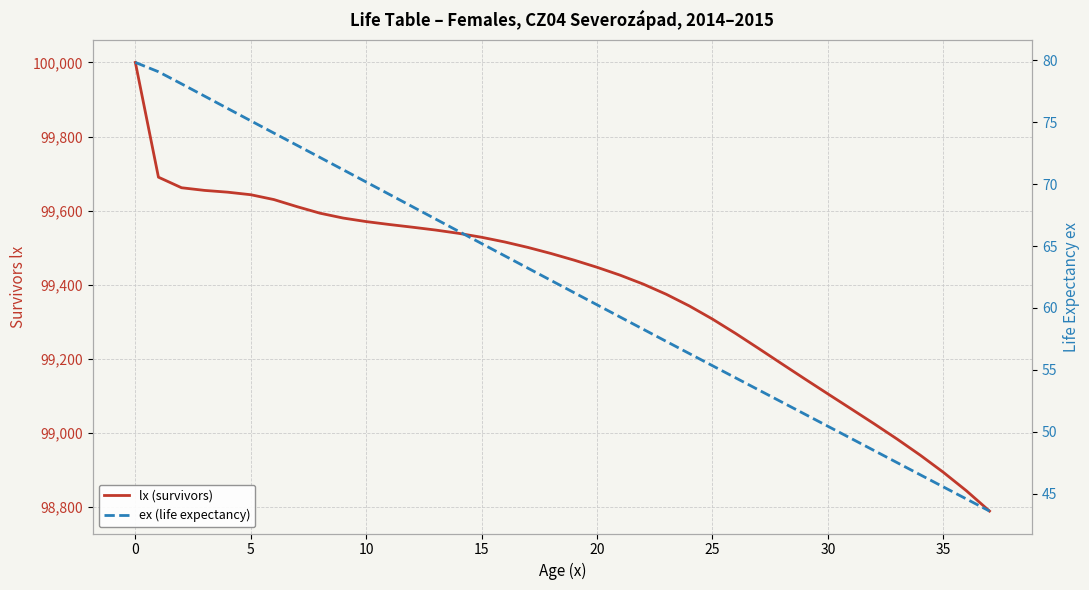

Which series has the largest range (max minus min)?

lx (survivors)